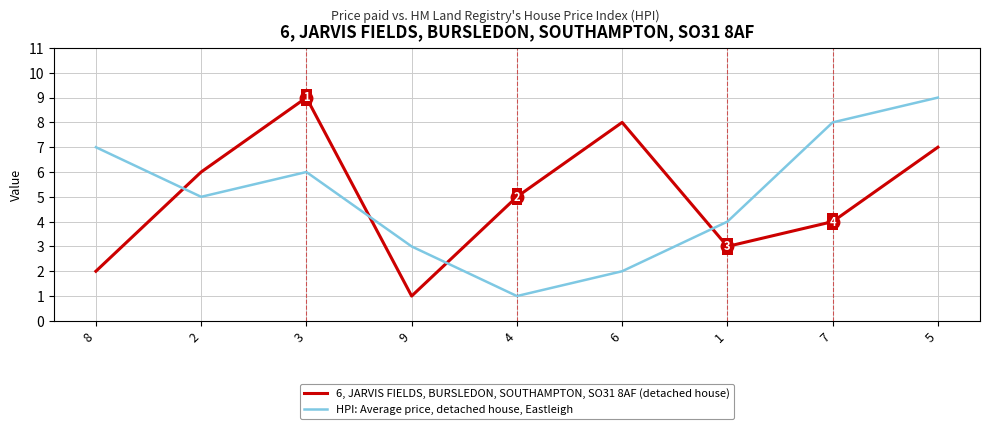

What is the lowest value of the 6, JARVIS FIELDS, BURSLEDON, SOUTHAMPTON, SO31 8AF (detached house) series?

1